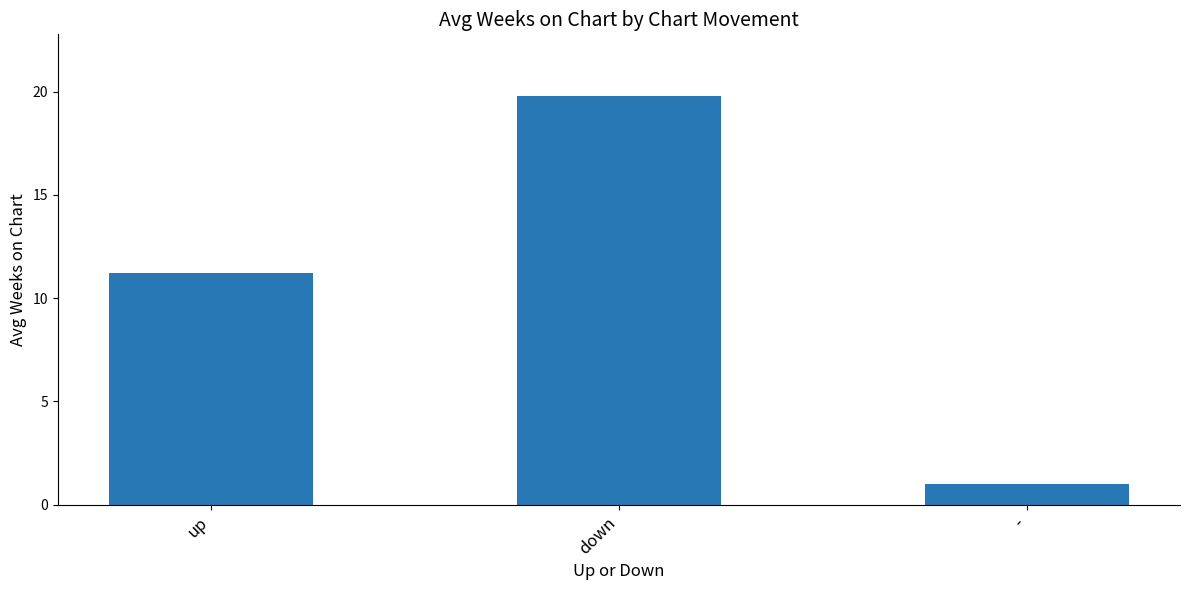

At which label is the value closest to 10?

up